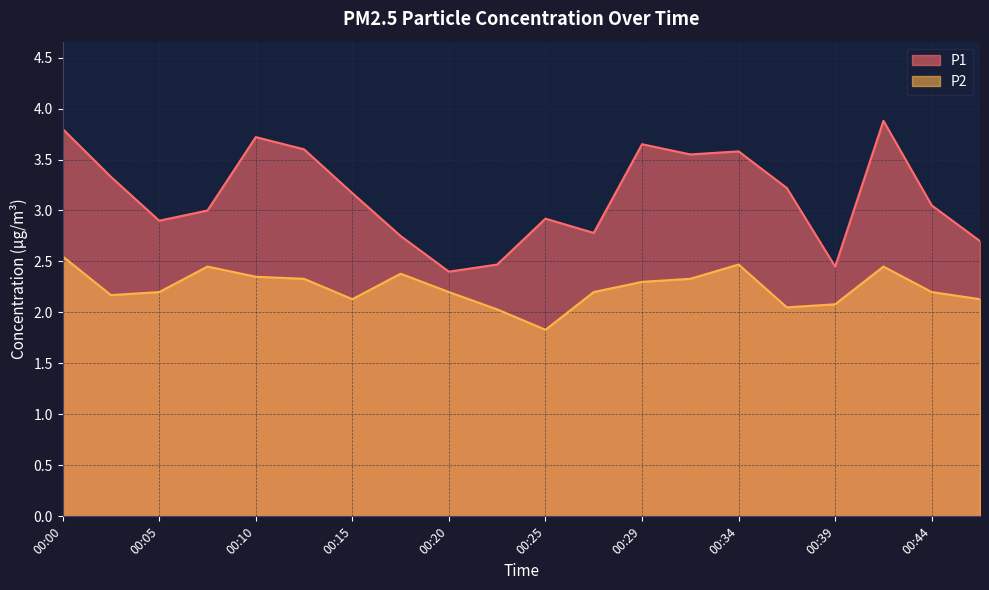

The value of P2 at 00:10 is 1.2. True or false?

False